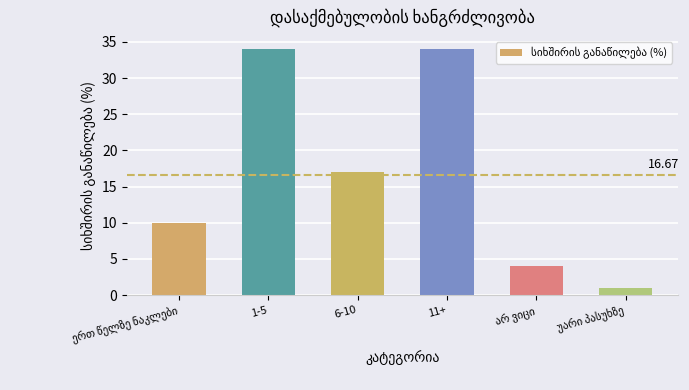

What is the difference between the second highest and minimum values?

33